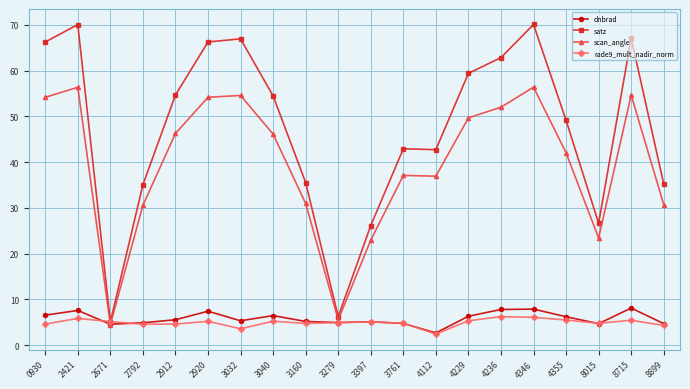

What is the smallest value displayed?

2.4